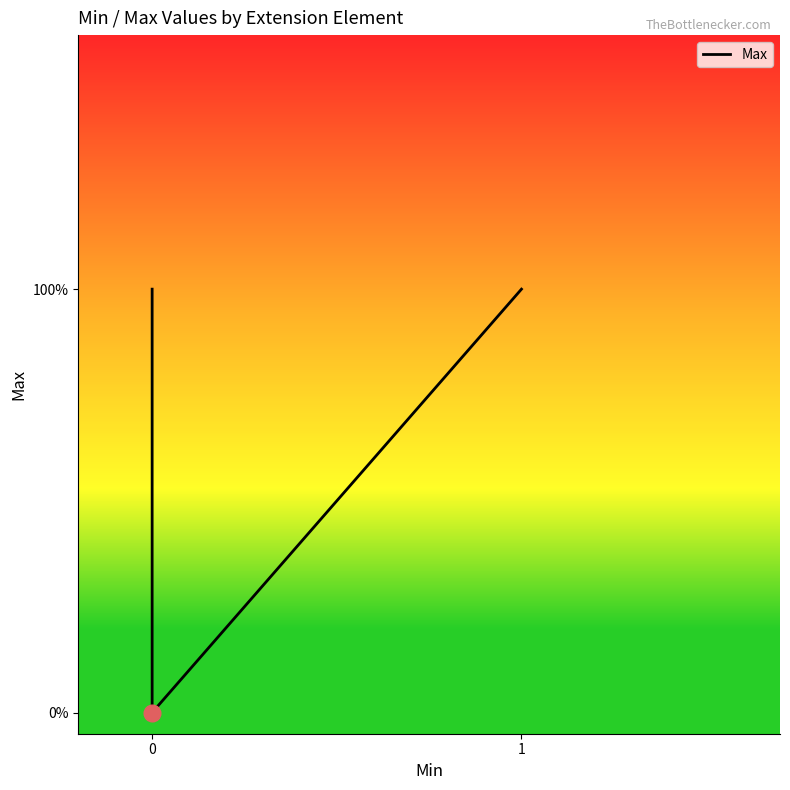

True or false: the data shows 1 at 0.

False